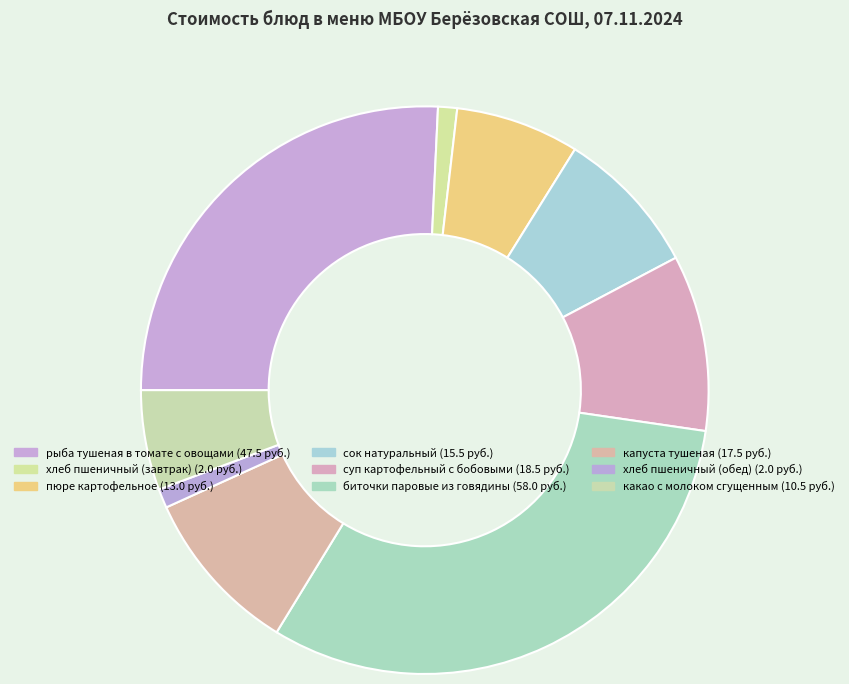

How many segments does this pie chart have?

9